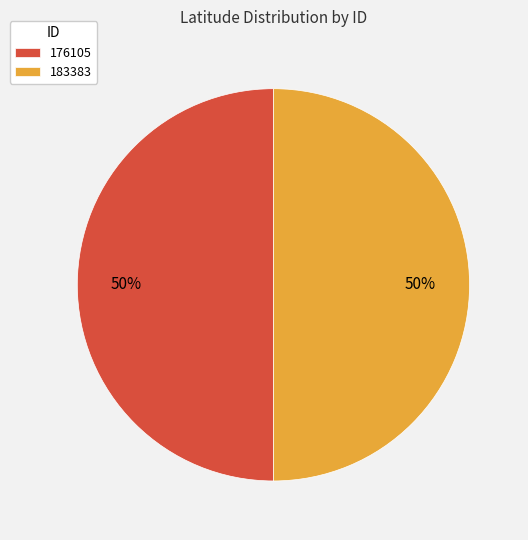

To the nearest percent, what portion does 176105 represent?

50%